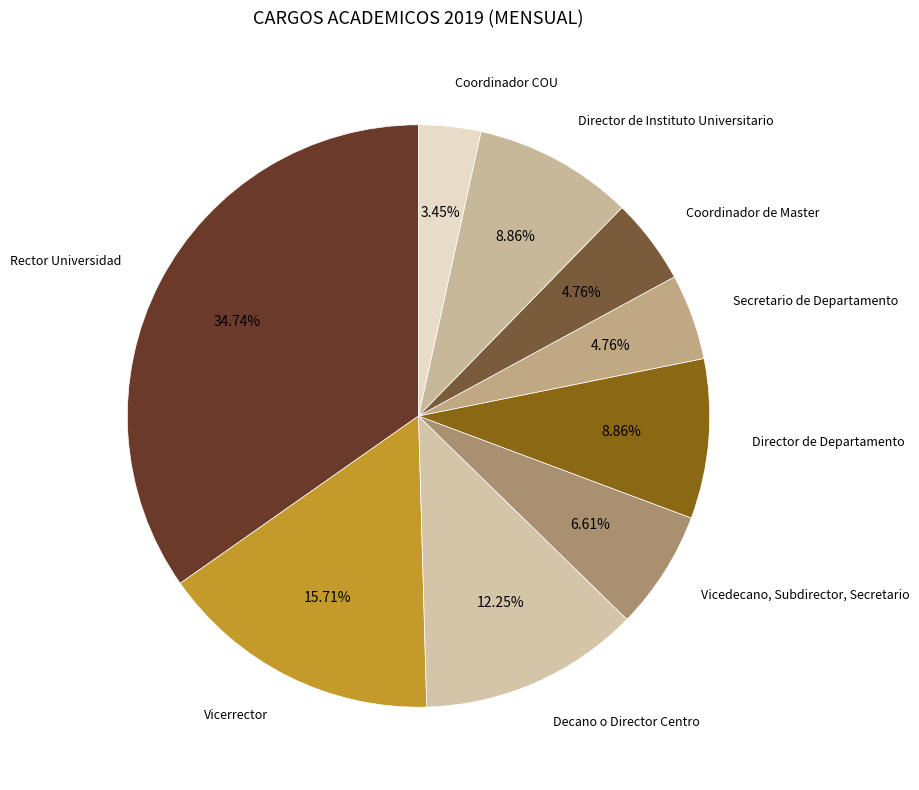

Is the sum of Rector Universidad and Decano o Director Centro greater than half?

No